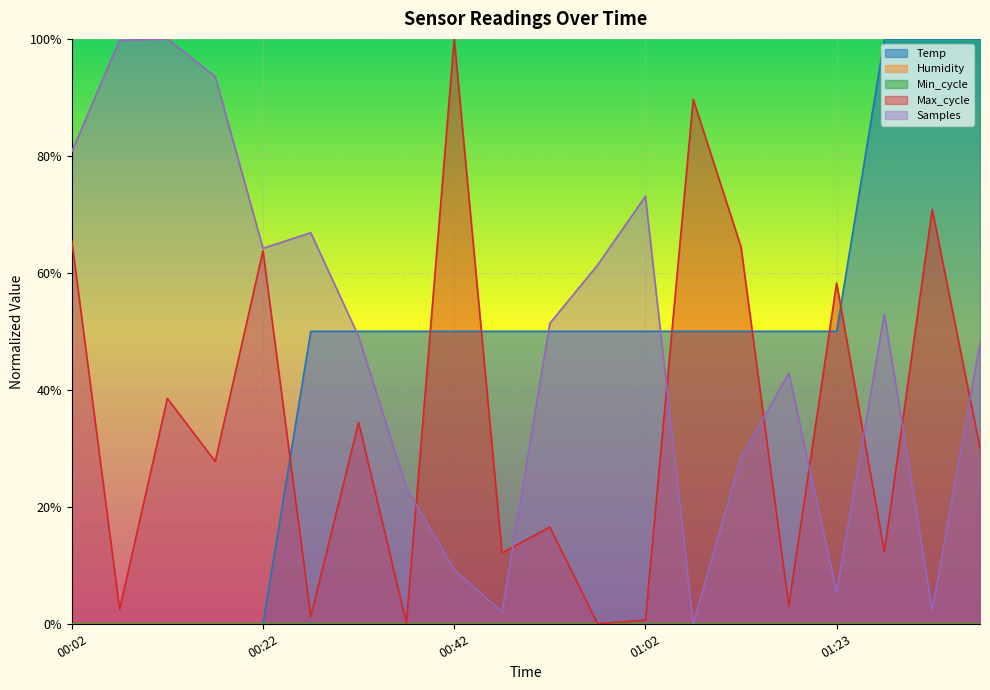

What is the difference between the maximum and minimum values in the Temp series?

1.0